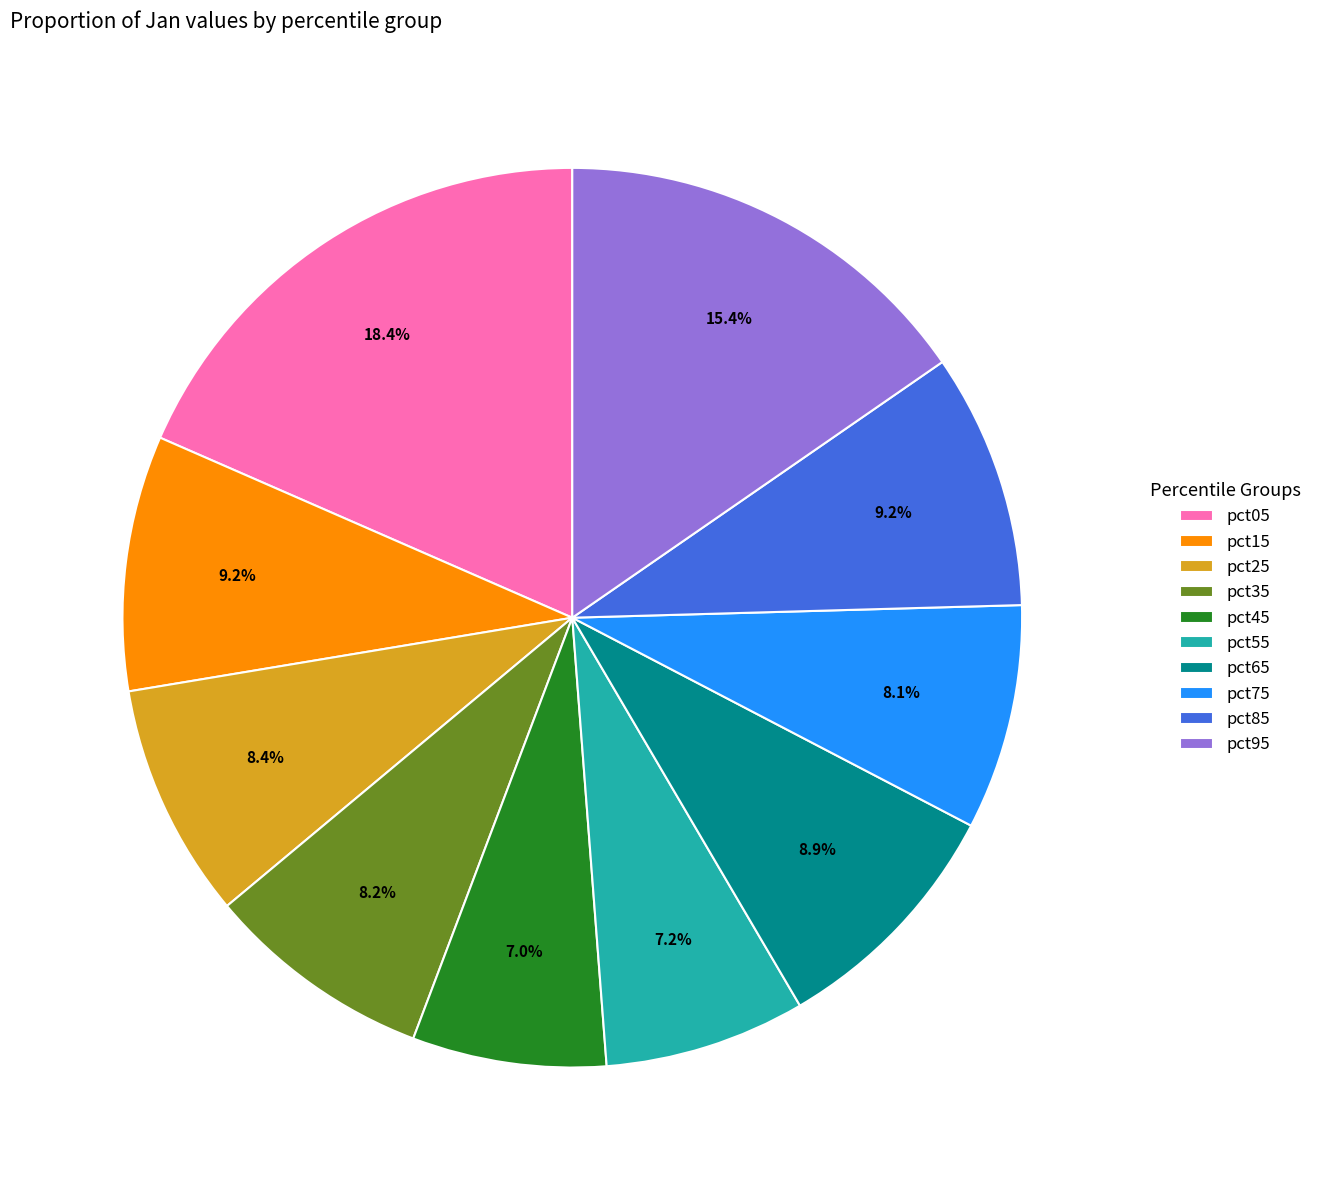

Combined, do pct55 and pct75 account for over 50%?

No